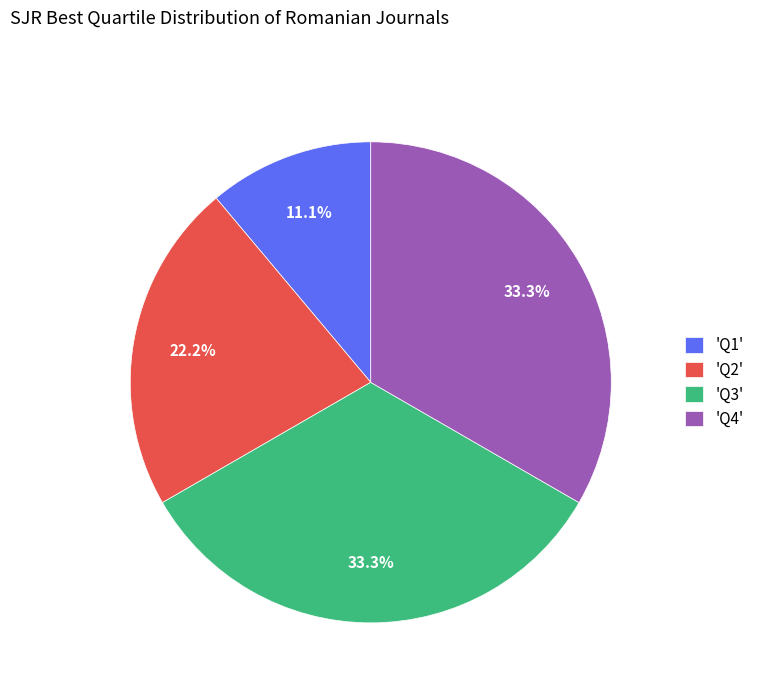

Count the number of slices in the pie.

4